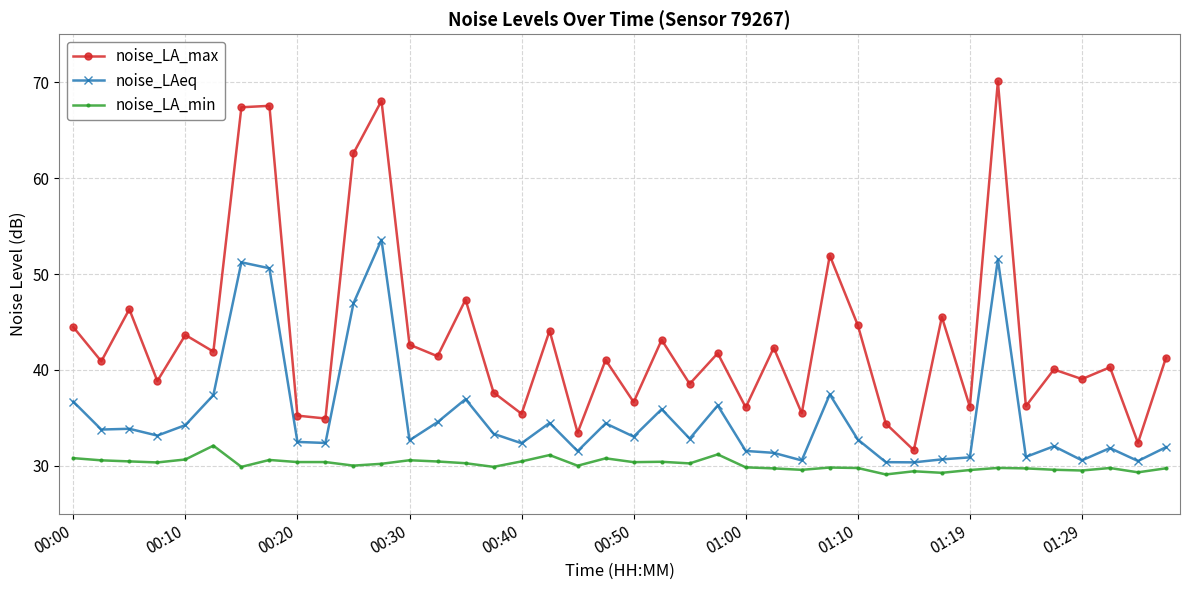

Rank the series by their average value, from lowest to highest.

noise_LA_min, noise_LAeq, noise_LA_max